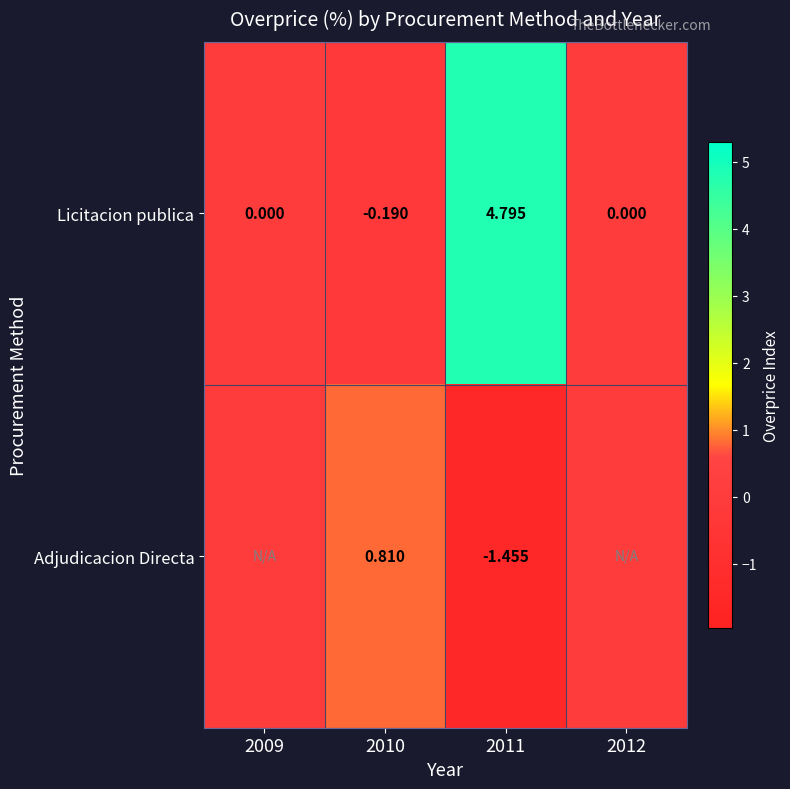

Between 2009 and 2010, which is larger?

2009